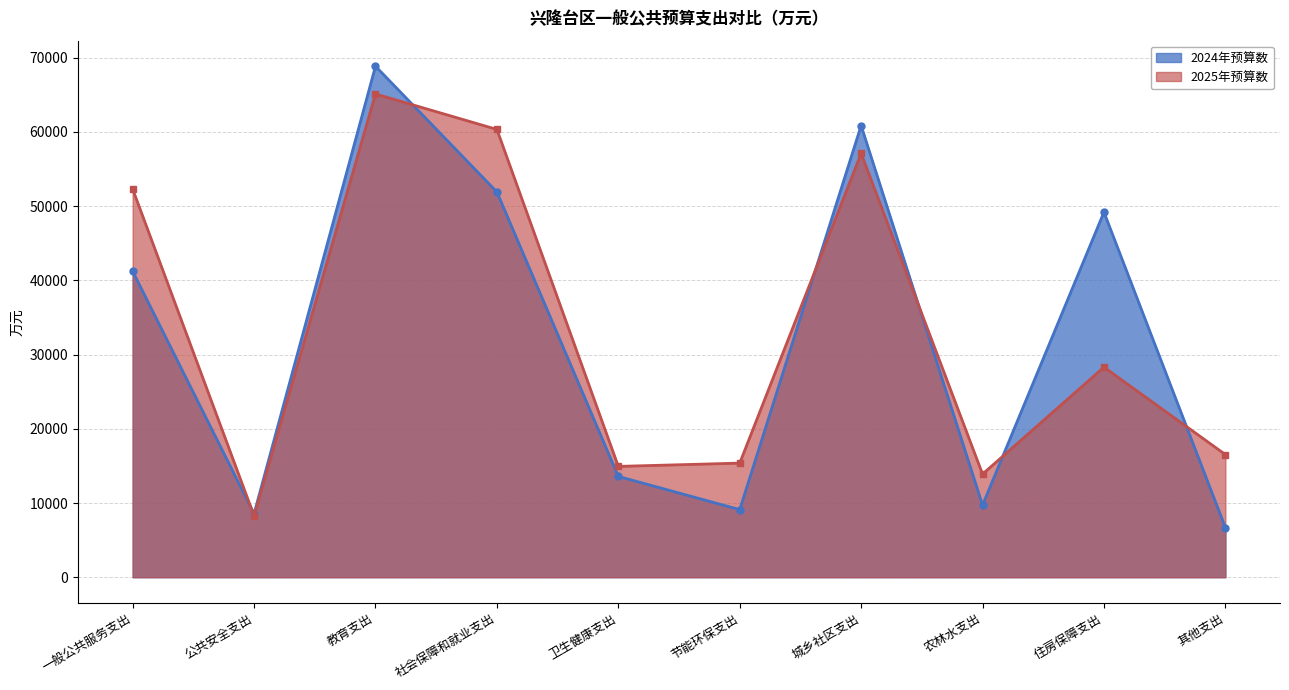

Is the value of 2024年预算数 at 节能环保支出 greater than the value of 2025年预算数 at 节能环保支出?

No